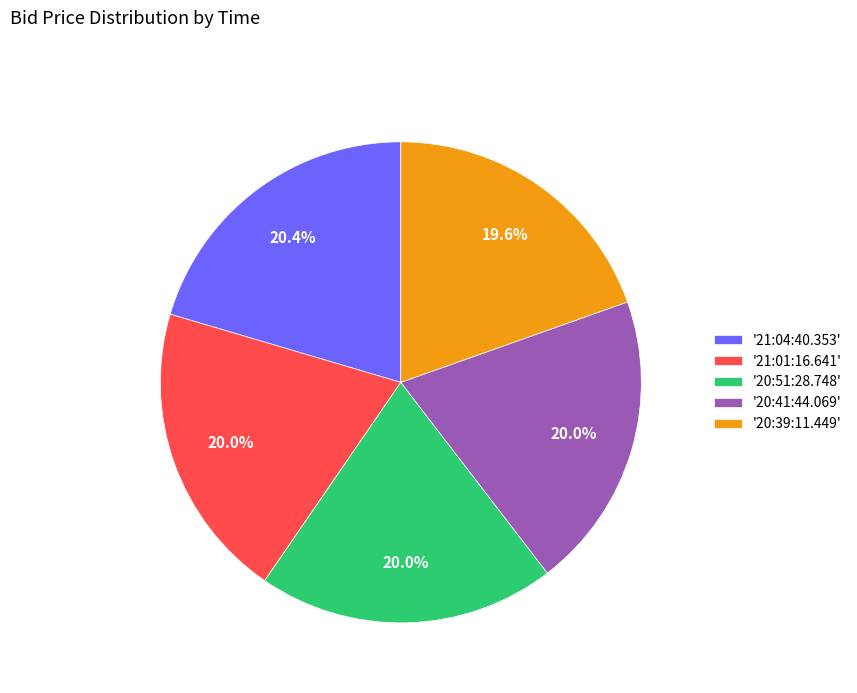

To the nearest percent, what is the average slice percentage?

20%